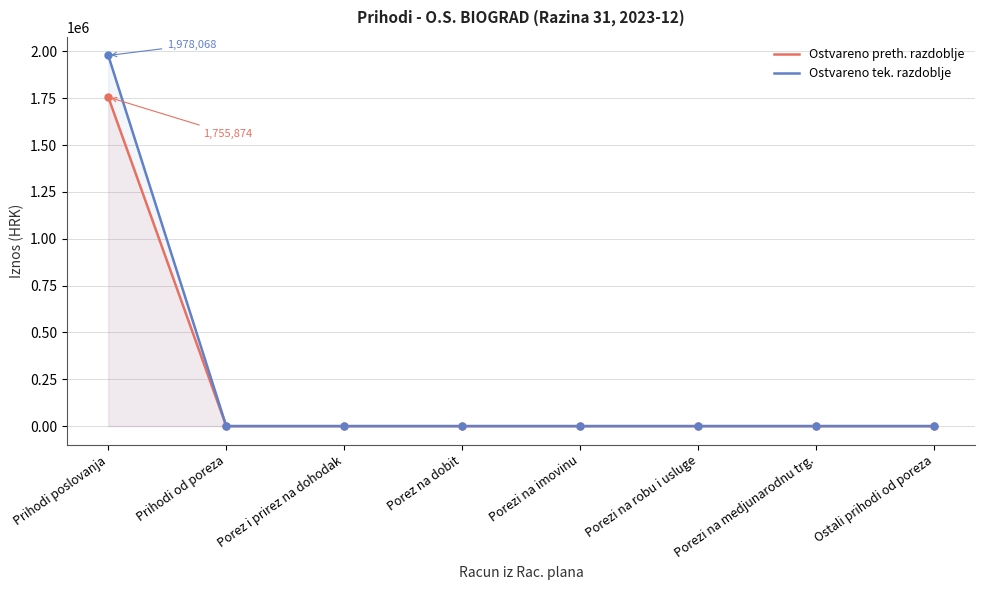

The Ostvareno tek. razdoblje series shows 0.0 at Porezi na robu i usluge. True or false?

True